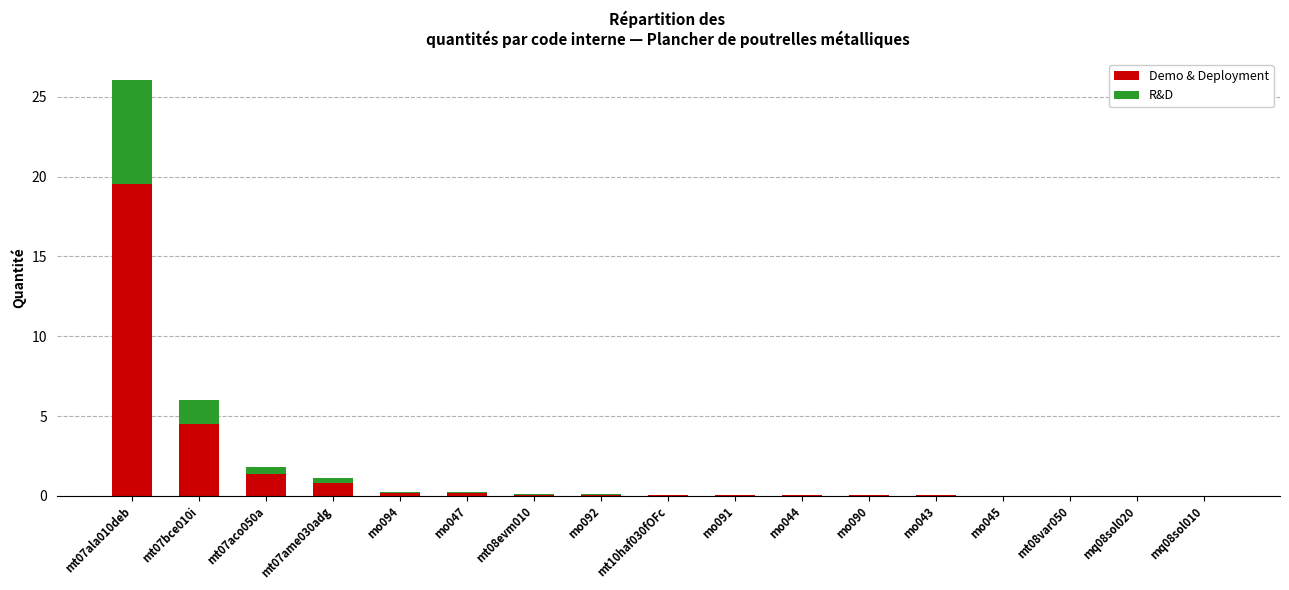

At which label is Demo & Deployment closest to 9?

mt07bce010i